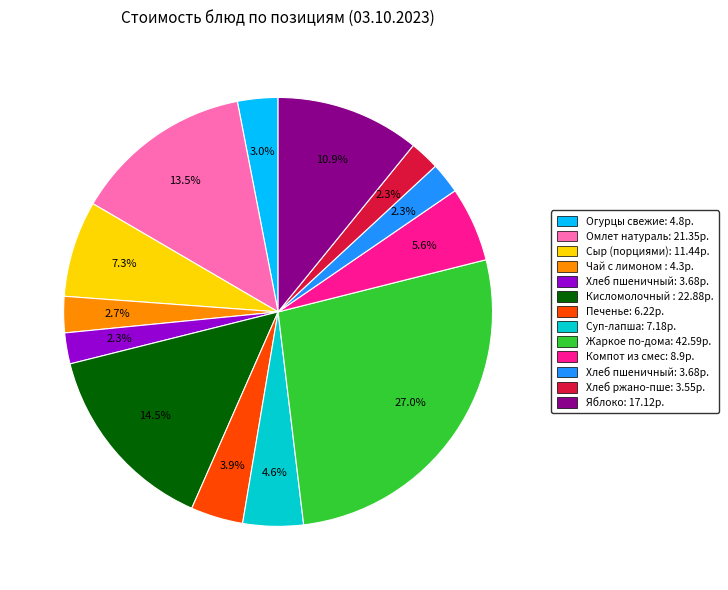

Does any single category account for the majority?

No